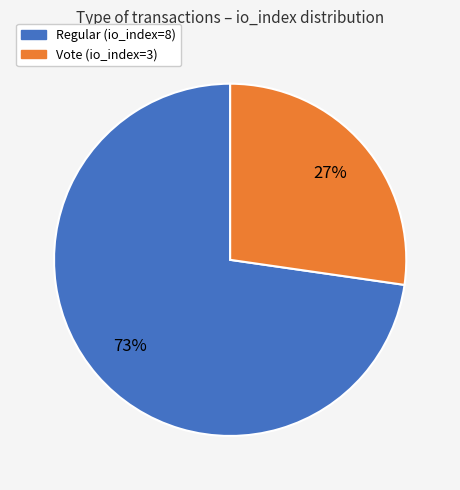

How many slices are in this pie chart?

2